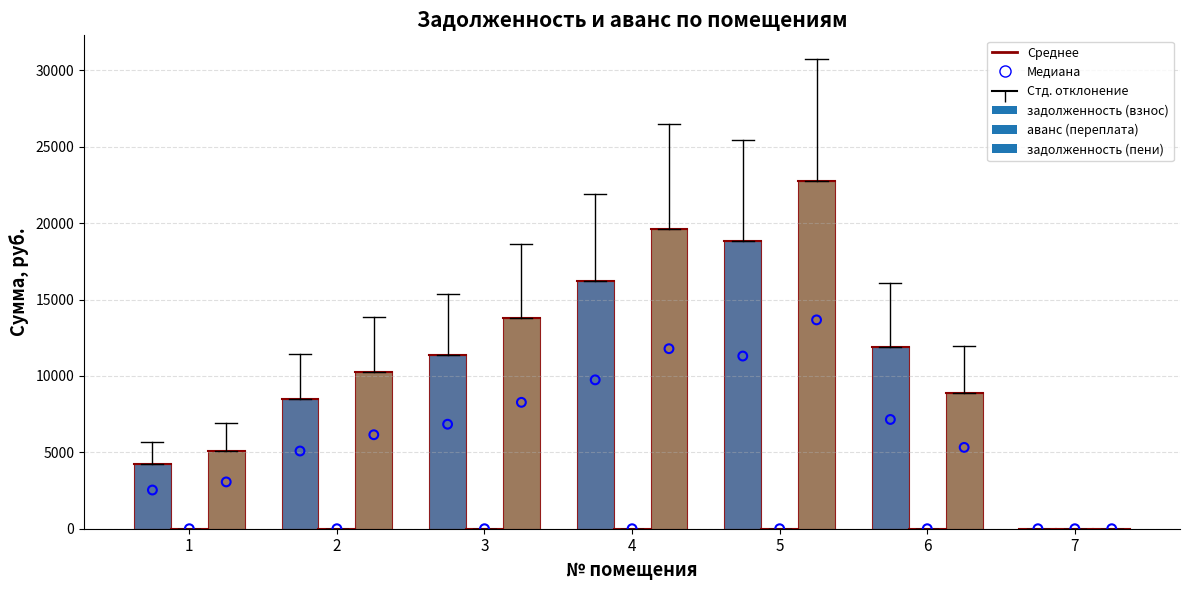

Which series has the largest total across all categories?

задолженность (пени)